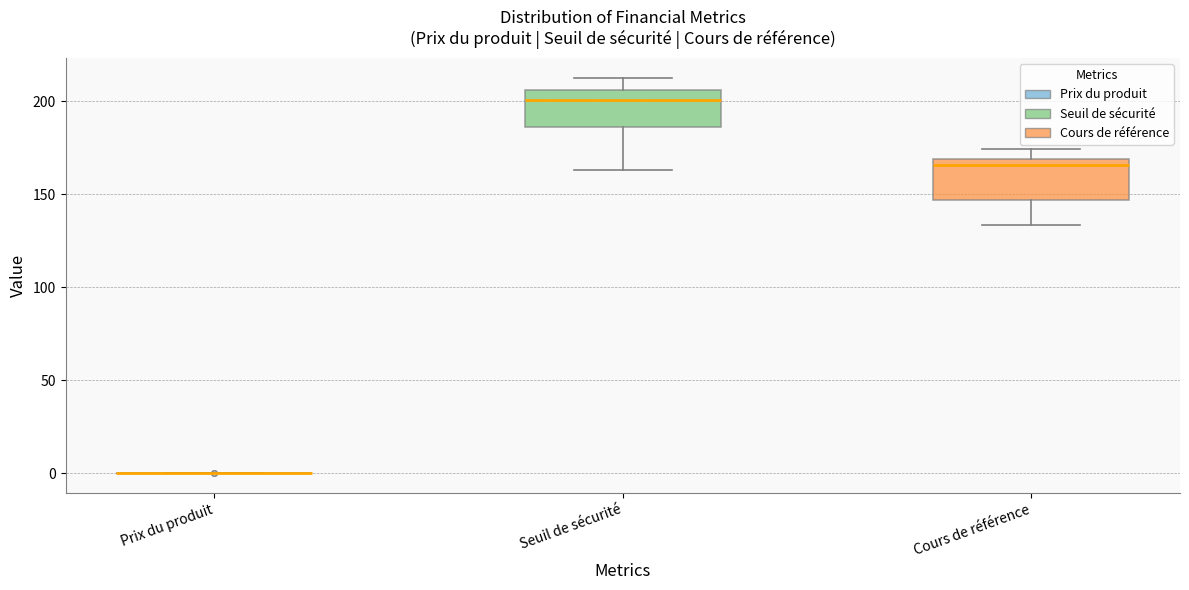

Reading left to right, read every box against the y-axis: the position of its median line, the range the box covers, and the ends of its whiskers. The values are not printed on the chart, so give them approximately, as read against the axis.

Prix du produit: box collapsed to a line at 0, whiskers 0 to 0
Seuil de sécurité: median 200, box 185 to 205, whiskers 165 to 215
Cours de référence: median 165, box 145 to 170, whiskers 135 to 175